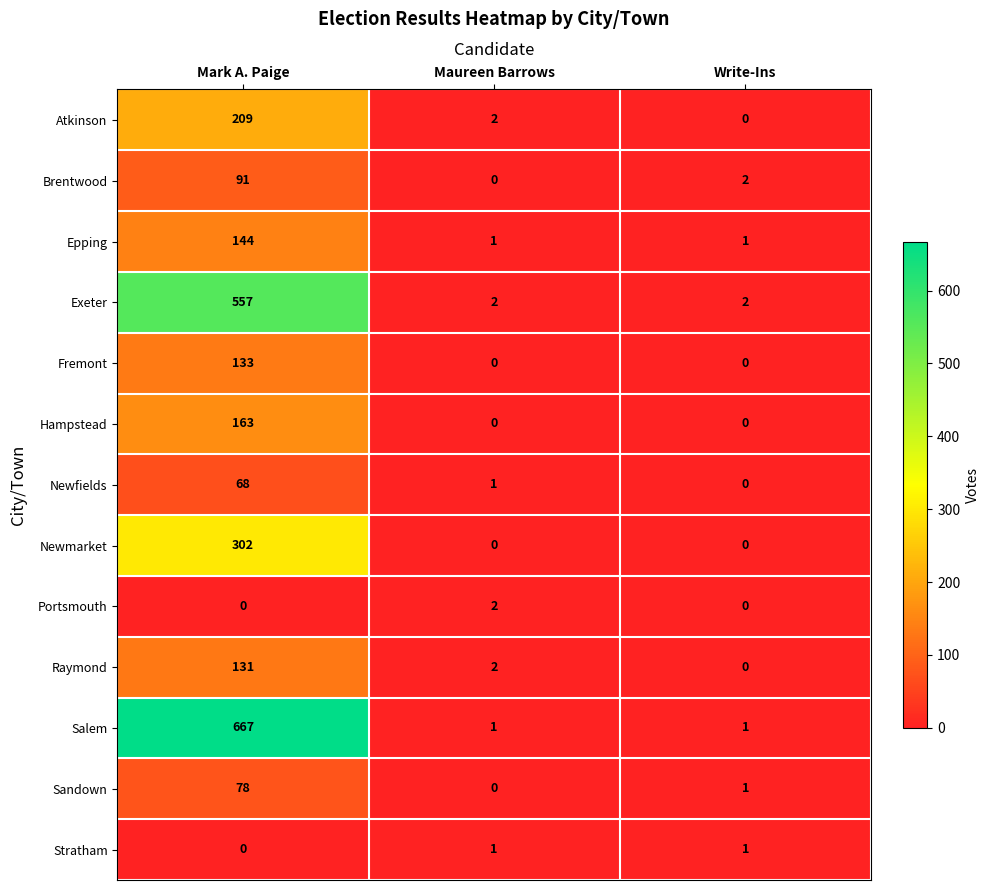

List the series in order of their peak value, highest first.

Salem, Exeter, Newmarket, Atkinson, Hampstead, Epping, Fremont, Raymond, Brentwood, Sandown, Newfields, Portsmouth, Stratham